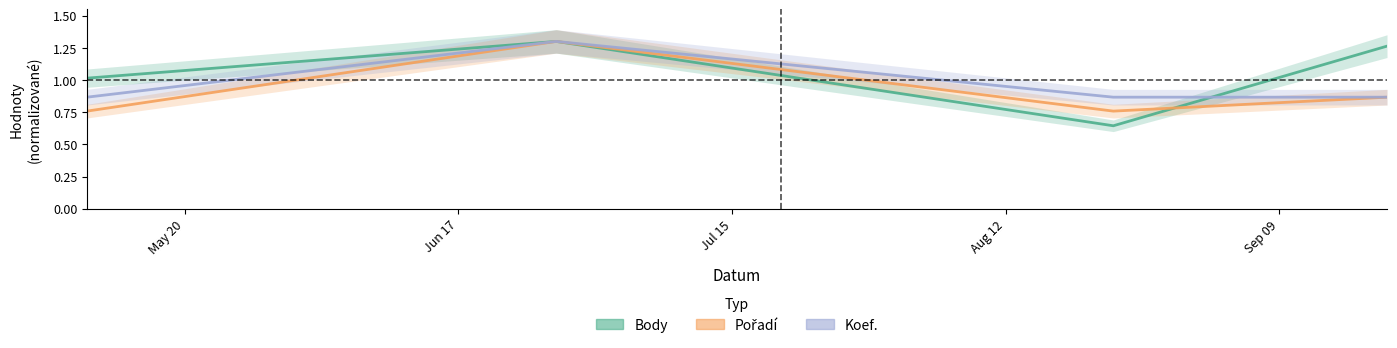

Which series has the largest range (max minus min)?

Body